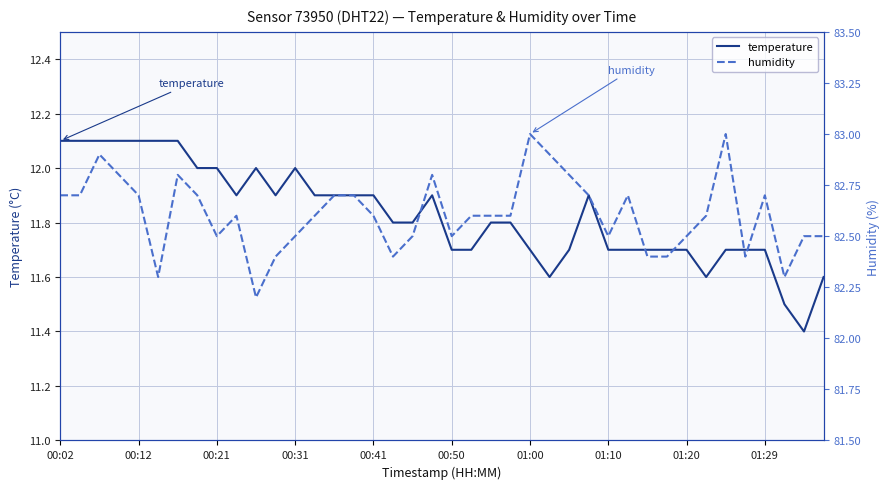

True or false: temperature and humidity intersect in this chart.

False